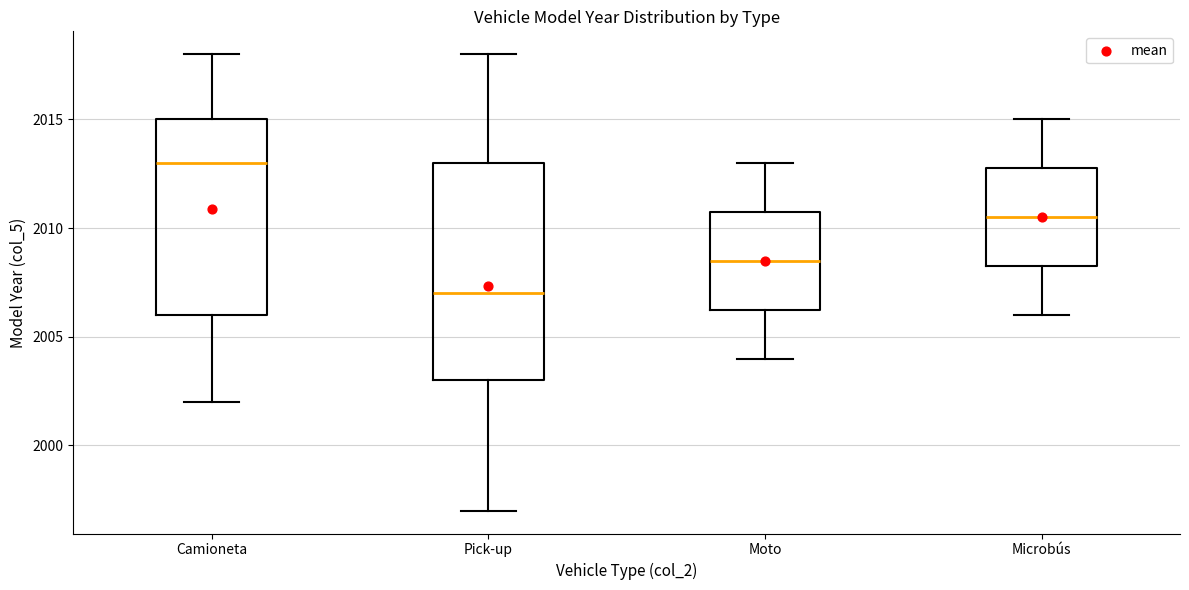

Where is the lower edge of the box for Moto on the y-axis? The values are not printed on the chart, so give them approximately, as read against the axis.

2006.5